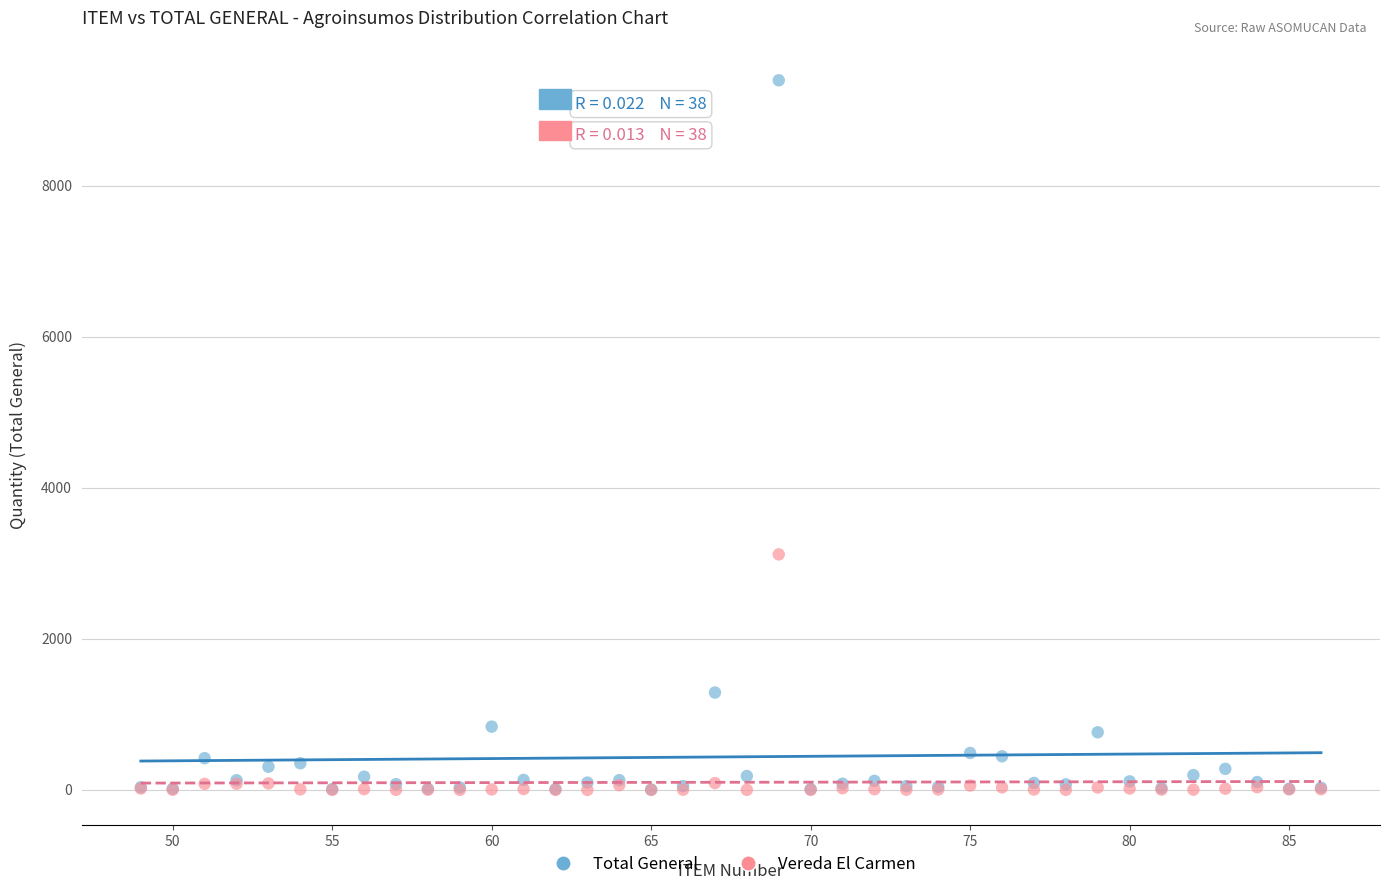

Across all series, what Y value is closest to 4697?

3118